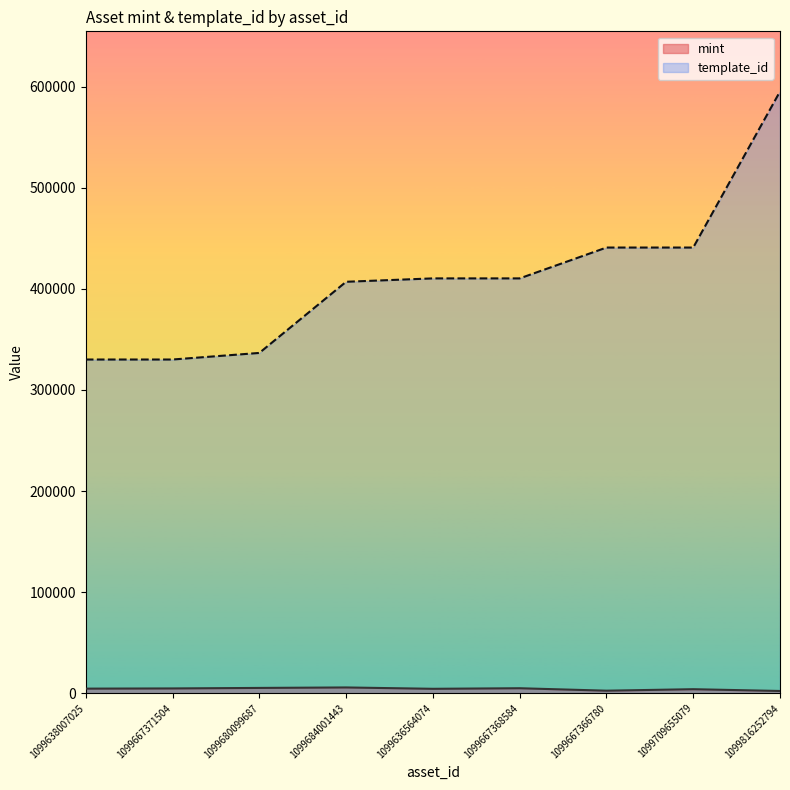

At which label is mint closest to 4011?

1099709655079